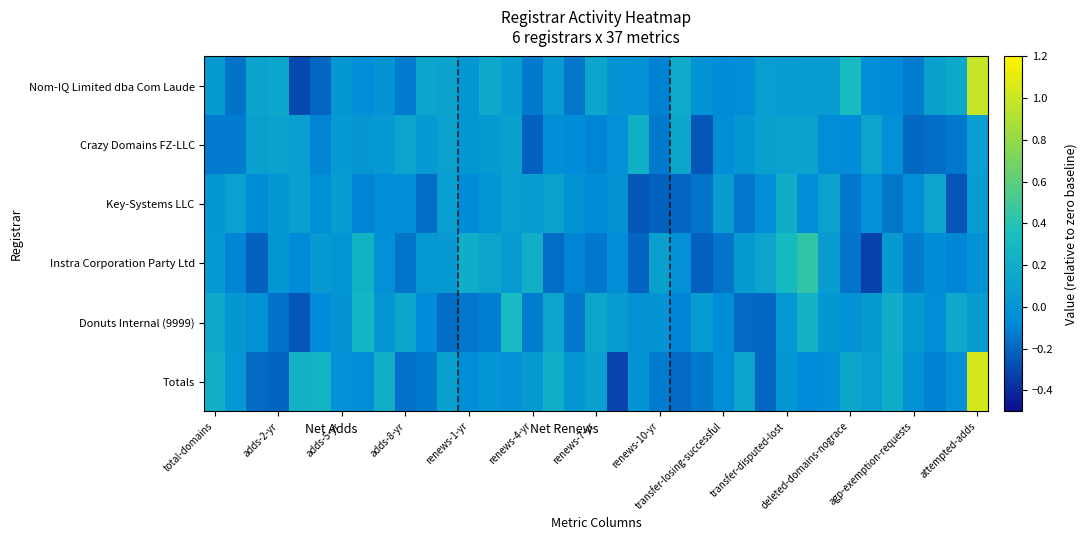

Which series has the widest spread of values?

Totals